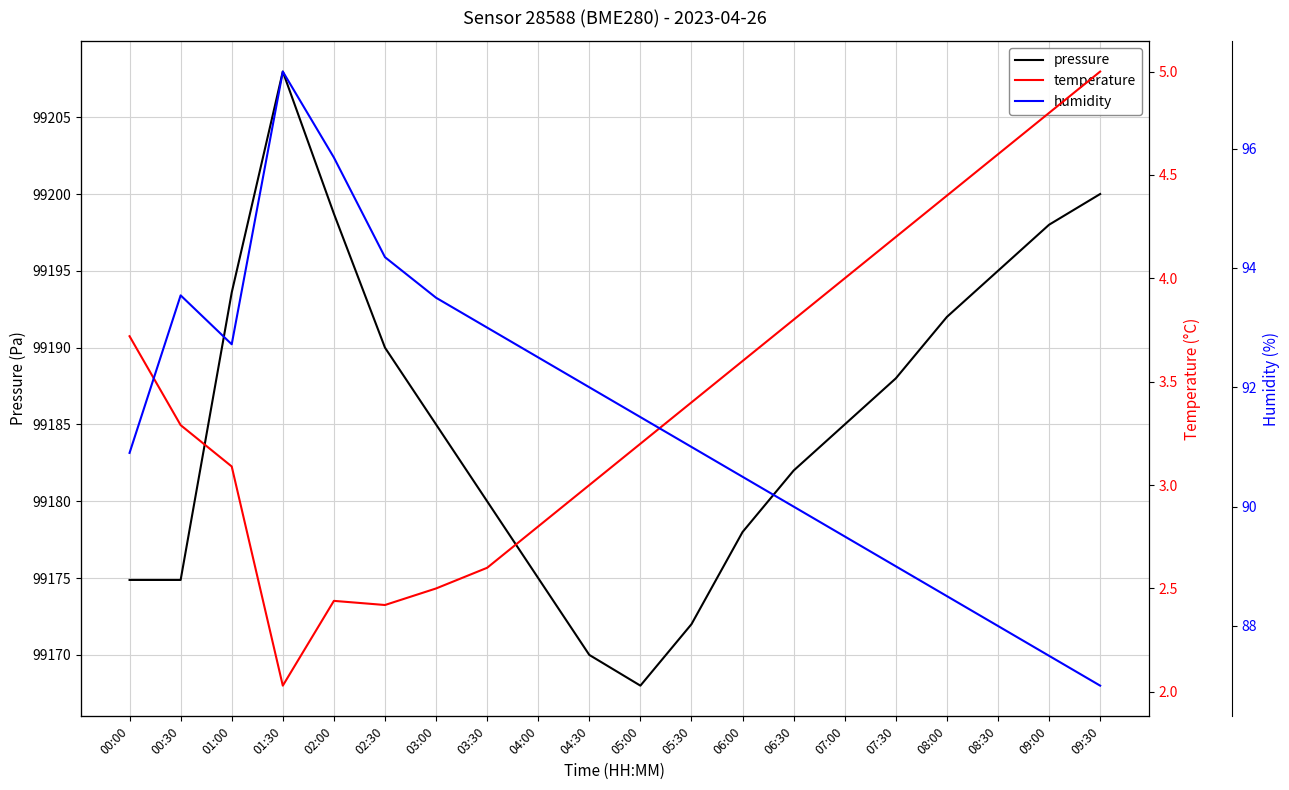

At which category does temperature reach its first local peak?

02:00